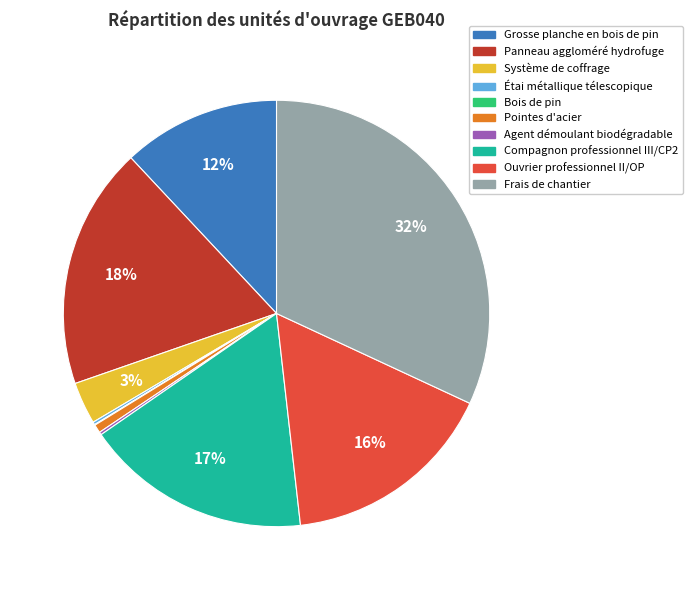

What is the ratio of the value at Ouvrier professionnel II/OP to the value at Frais de chantier?

0.5